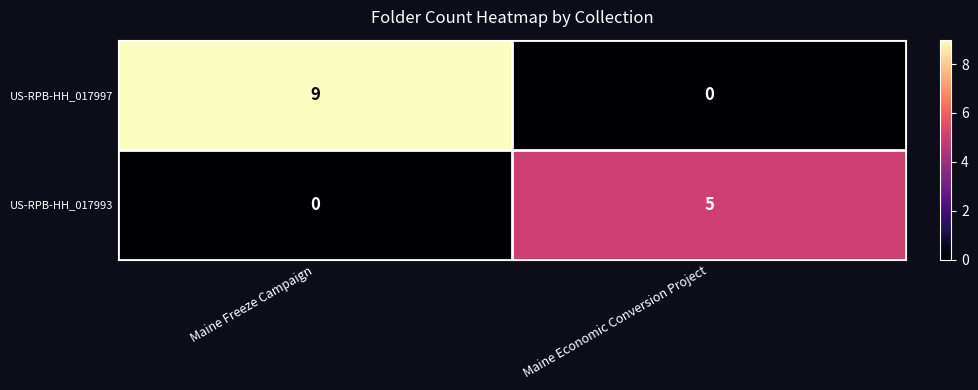

Reading left to right, transcribe all the data shown in this chart.

US-RPB-HH_017997: Maine Freeze Campaign=9	Maine Economic Conversion Project=0
US-RPB-HH_017993: Maine Freeze Campaign=0	Maine Economic Conversion Project=5